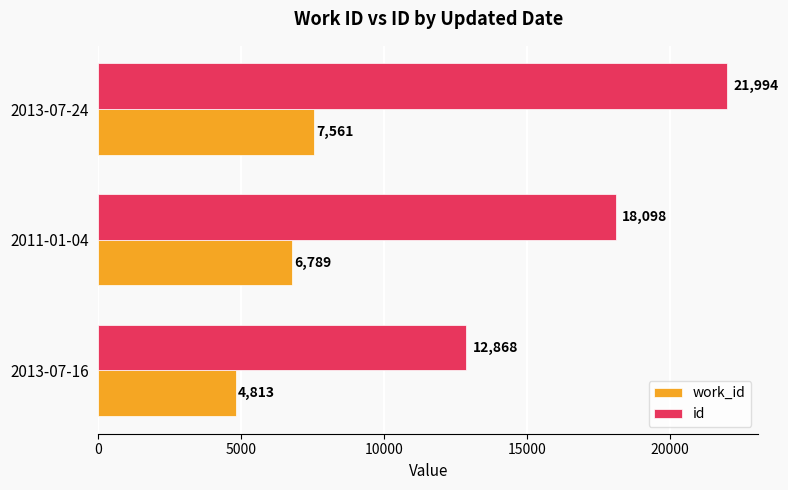

Where is work_id nearest to the value 6187?

2011-01-04